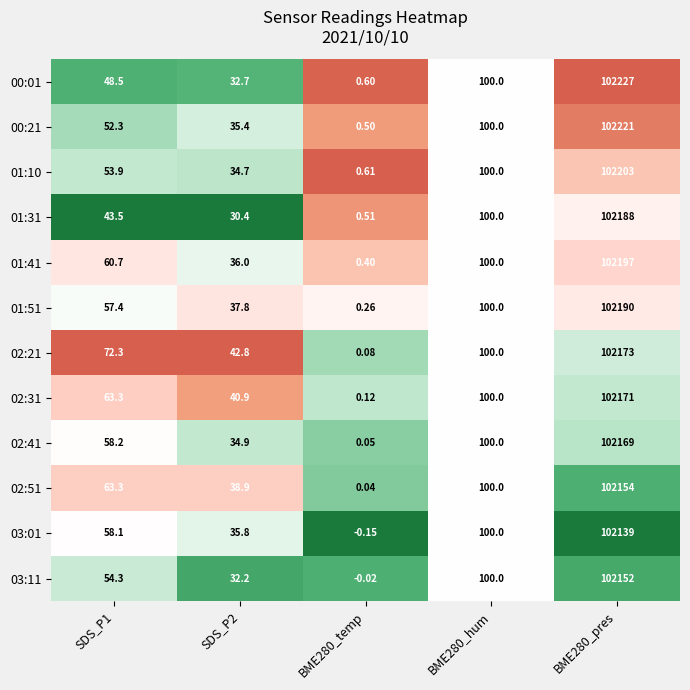

Is the value of 02:51 at BME280_hum greater than the value of 03:01 at SDS_P1?

Yes